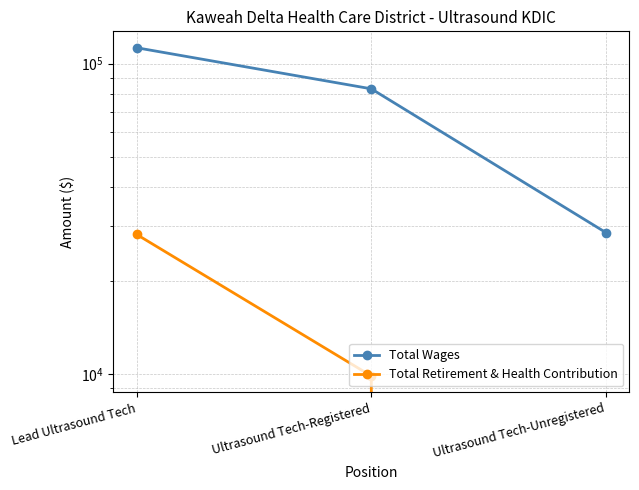

How many lines are shown in the chart?

2